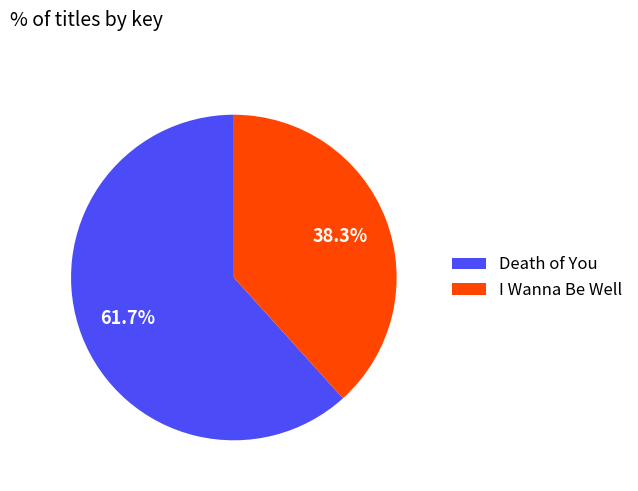

Count the number of slices in the pie.

2